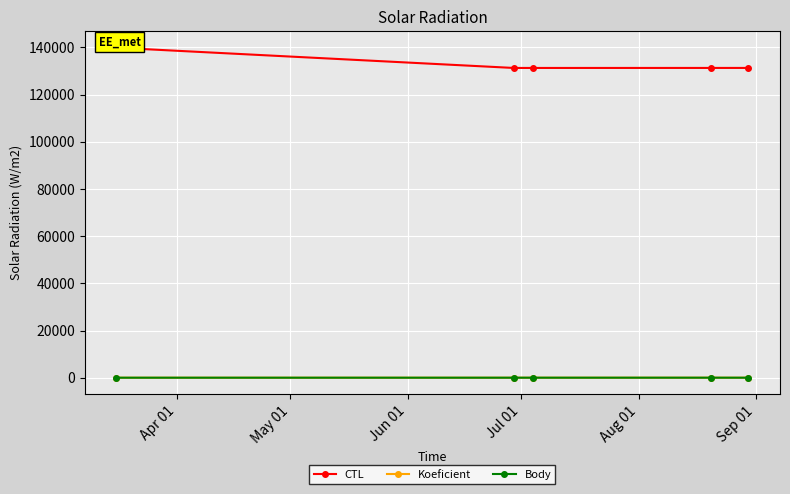

How many interior local valleys does the CTL series have?

1